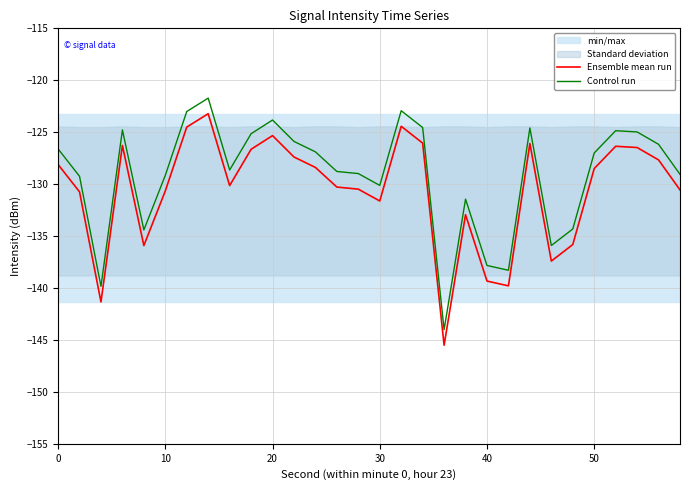

What is the sum of all Control run values?

-3873.0